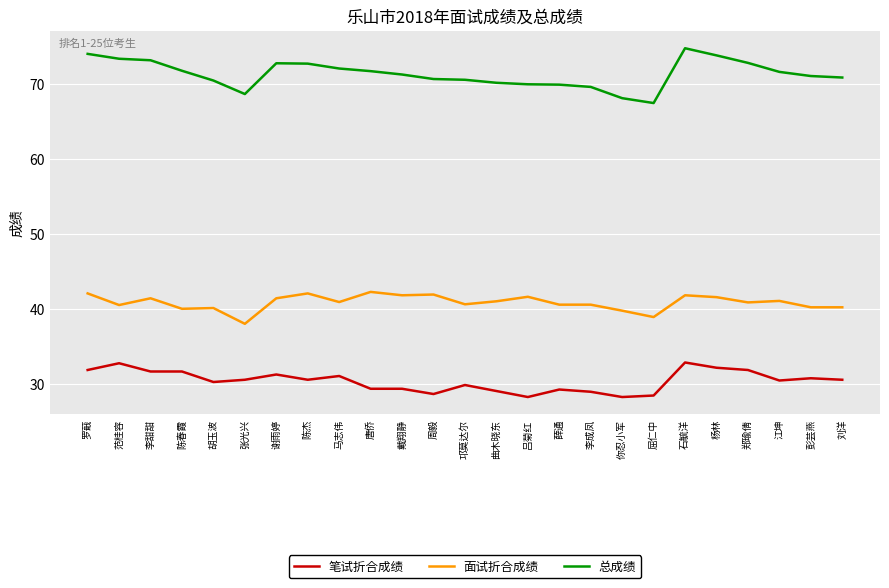

The value of 总成绩 at 马志伟 is 72.0. True or false?

True